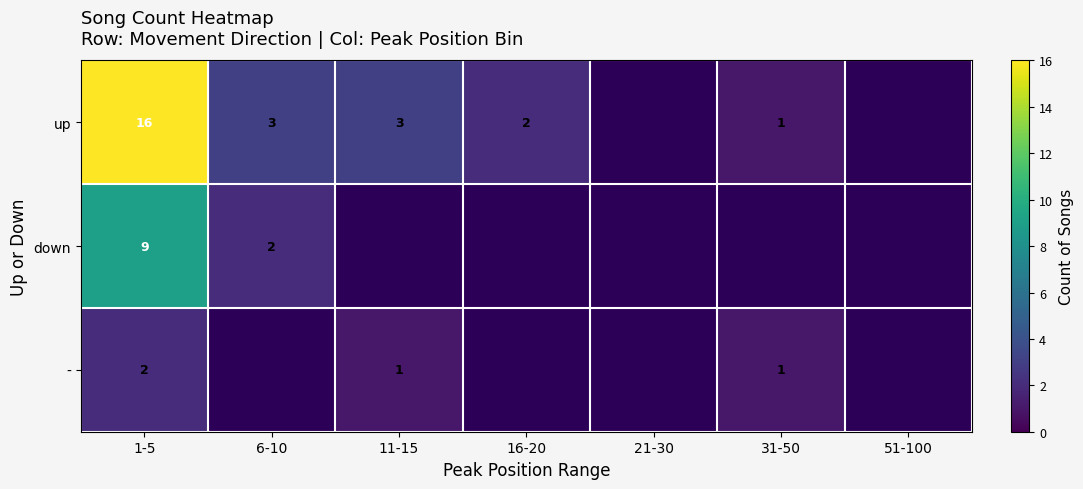

How many distinct data groups are displayed?

3